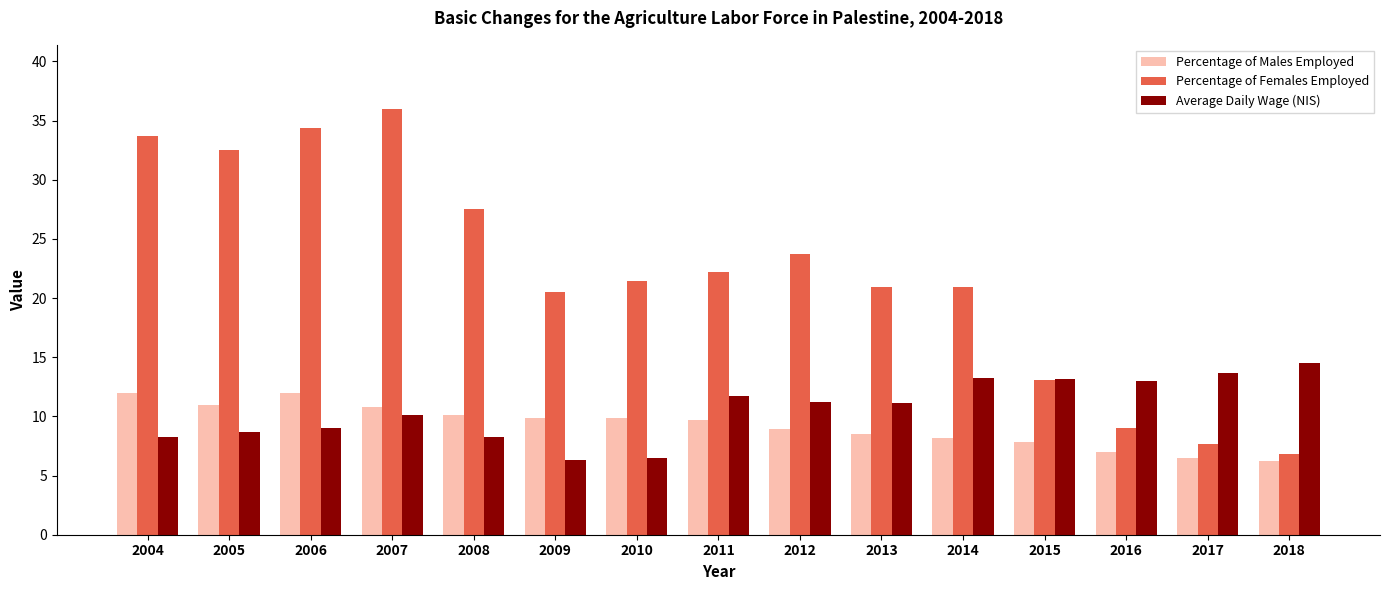

Does the chart contain stacked bars?

No